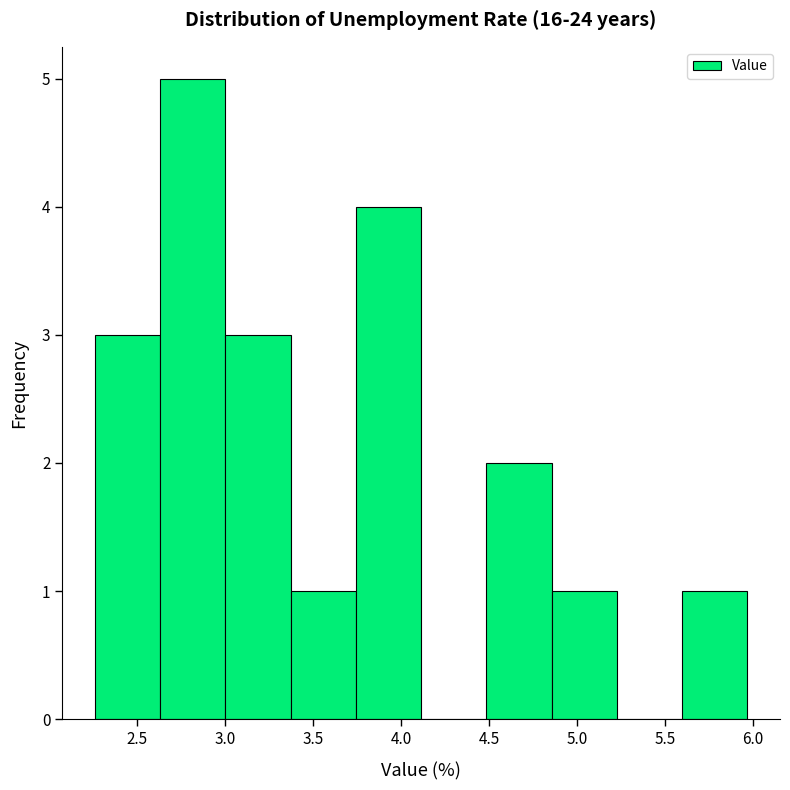

What is the height of the bar covering 4.85 to 5.25 on the x-axis? Neither the bar edges nor the heights are printed on the chart, so give them approximately, as read against the axes.

1